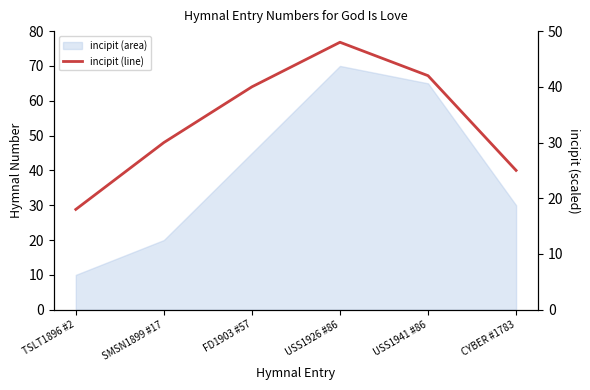

What position from the left is TSLT1896 #2?

1